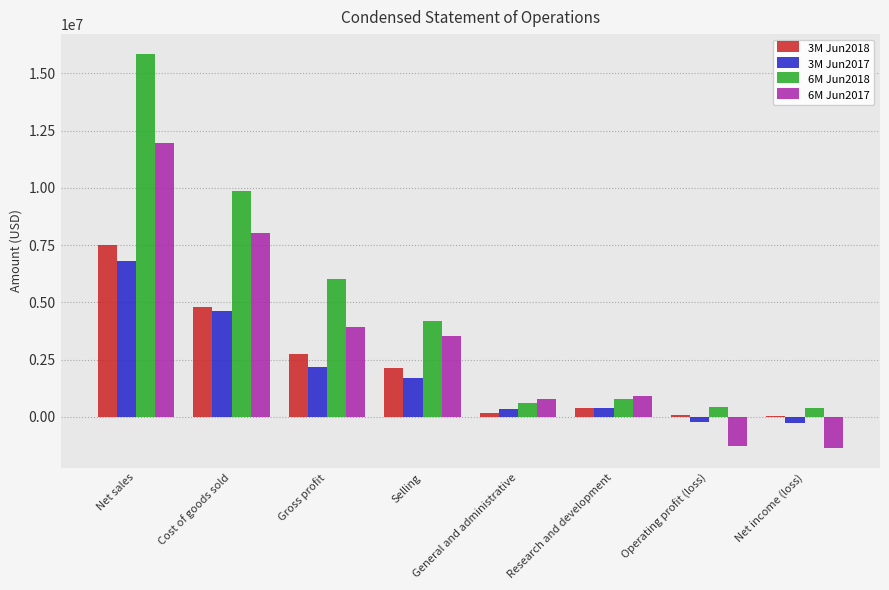

What is the total value across all series at Net sales?

42183632